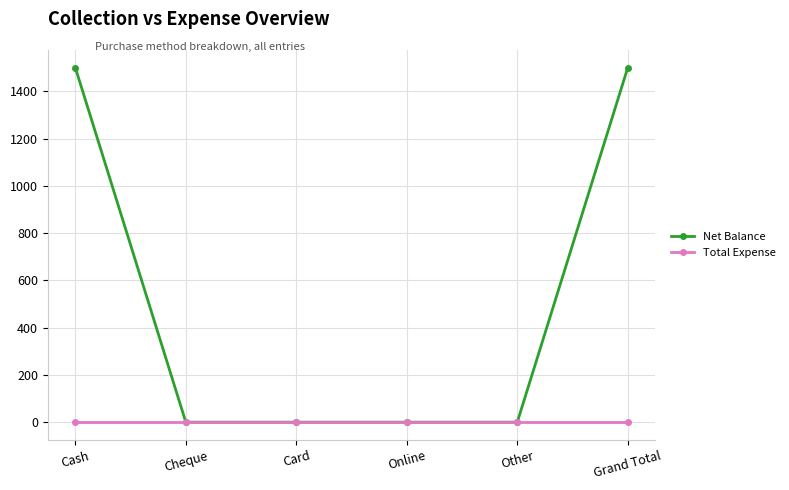

What position from the left is Cash?

1